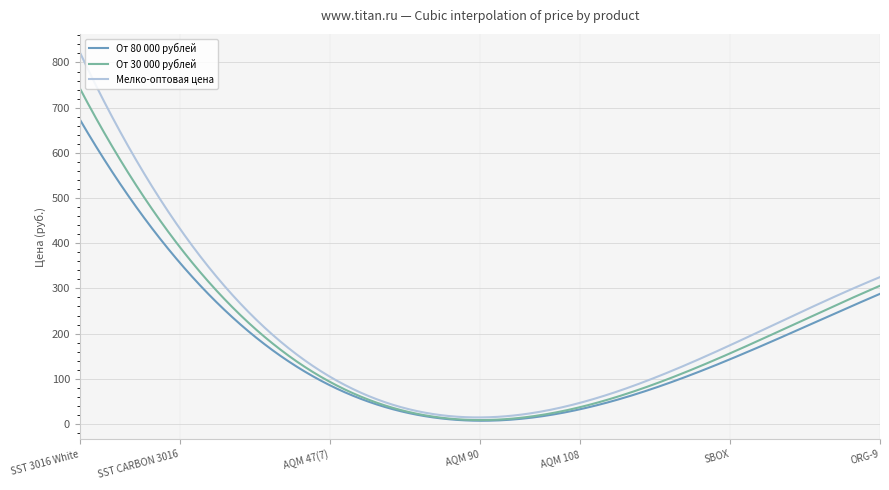

What is the maximum value for Мелко-оптовая цена?

822.5